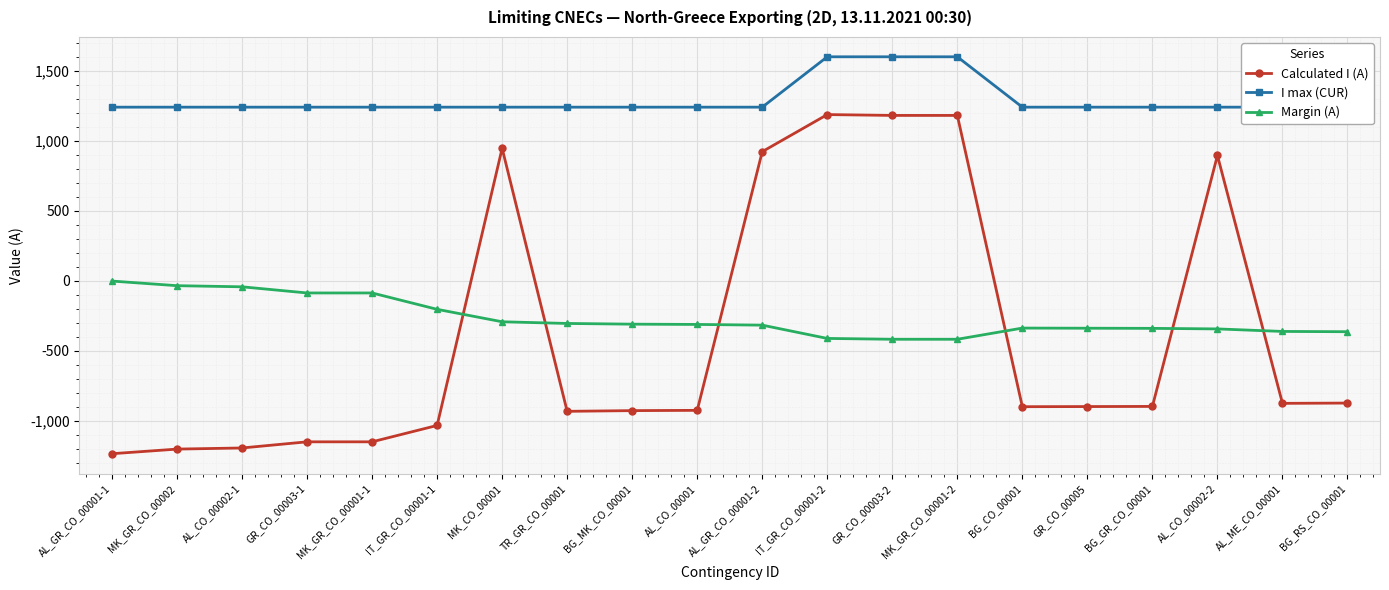

Is it true that Margin (A) equals -598 at BG_GR_CO_00001?

False